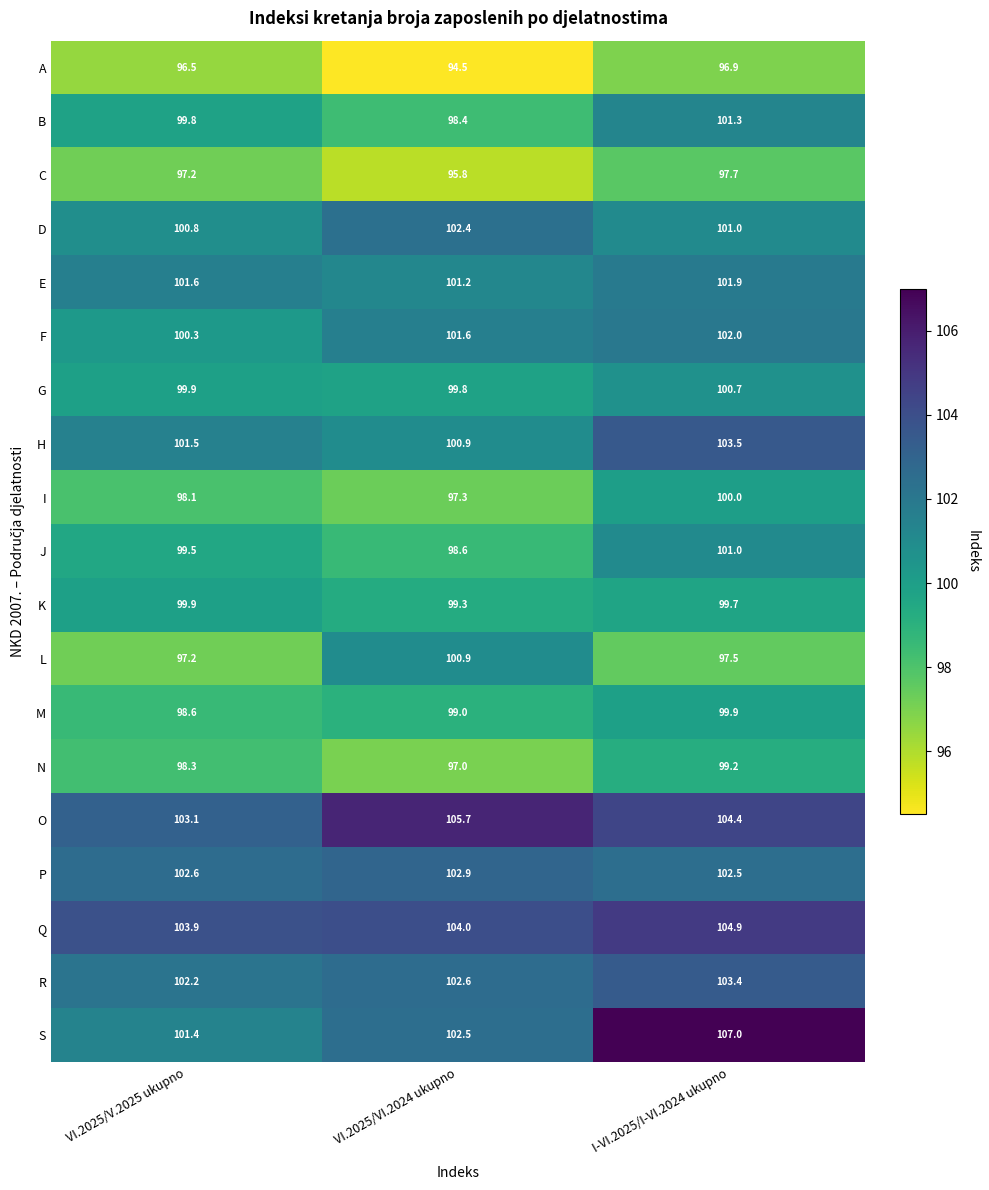

Between VI.2025/VI.2024 ukupno and I-VI.2025/I-VI.2024 ukupno, which series saw the biggest shift?

S